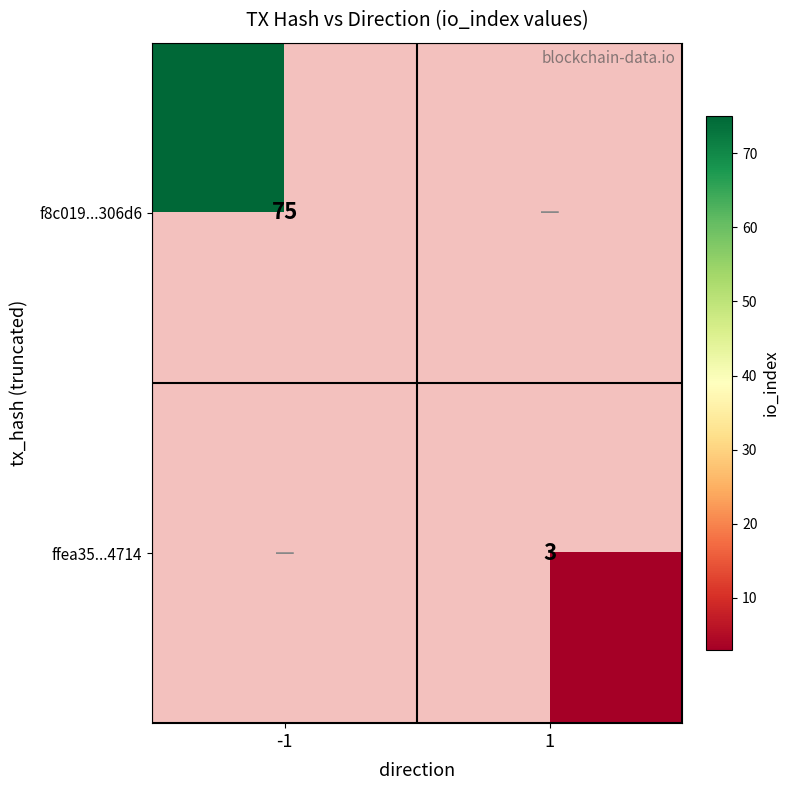

The f8c019...306d6 series shows 104 at -1. True or false?

False